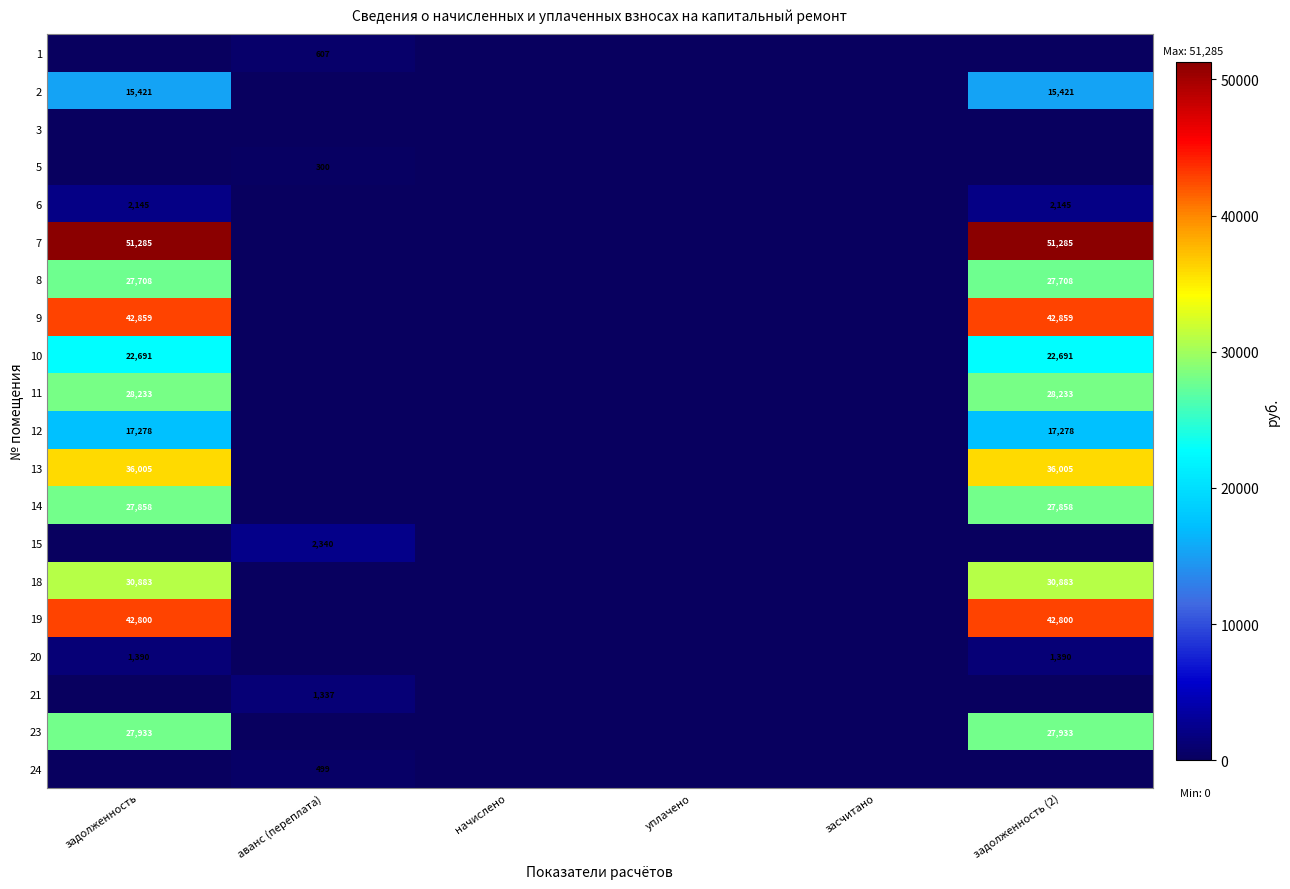

Which label corresponds to the largest value in the chart?

задолженность